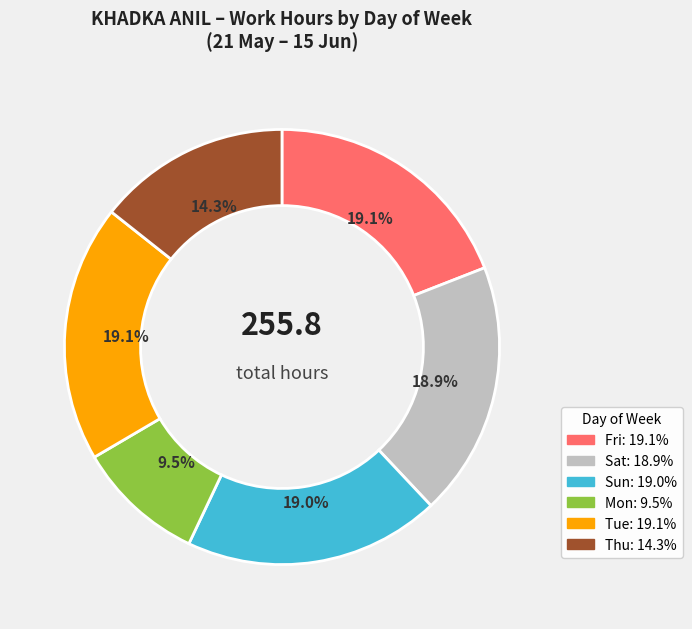

Does any single category account for the majority?

No